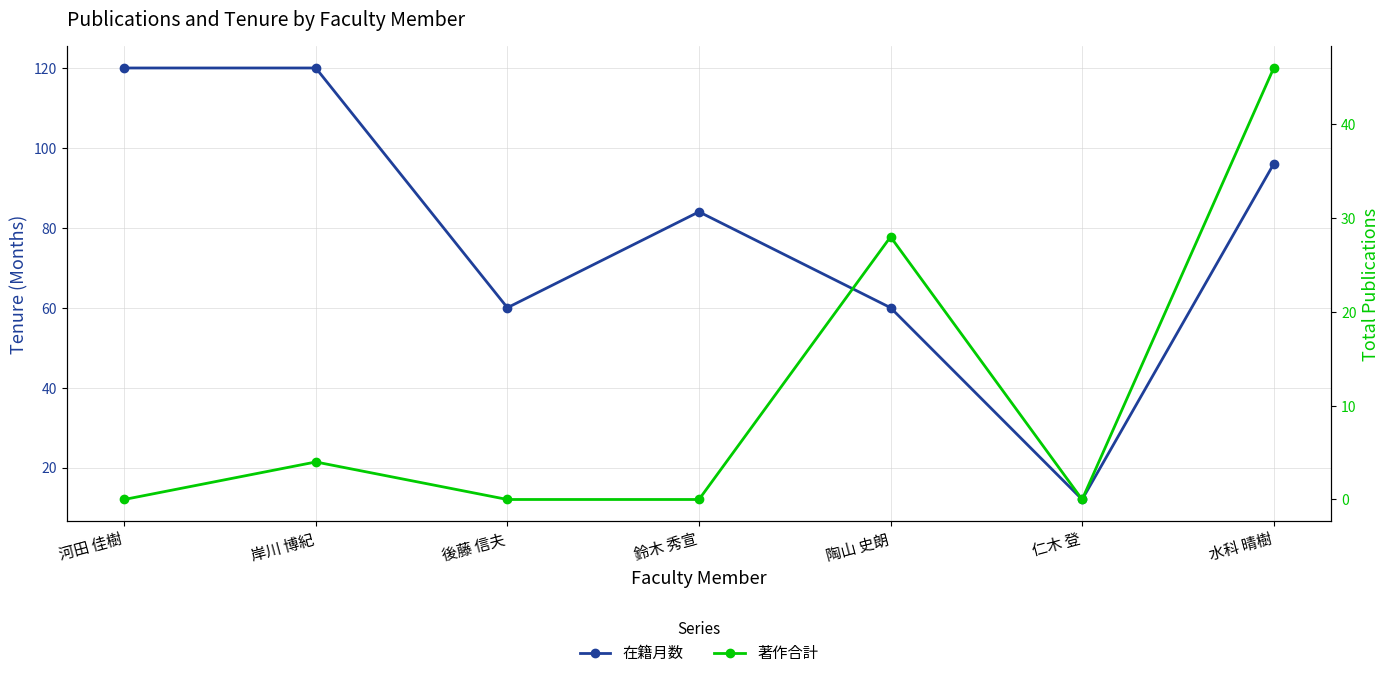

What is the value of the 著作合計 point at the 2nd from the left?

4